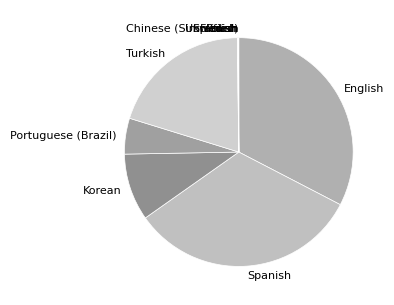

Does any single category account for the majority?

No